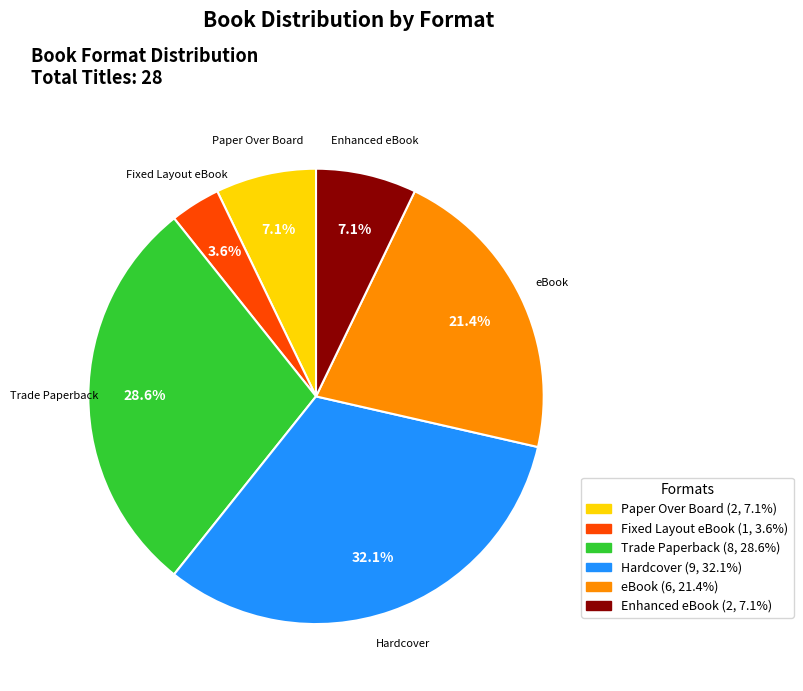

Is there any slice that represents more than half of the pie?

No